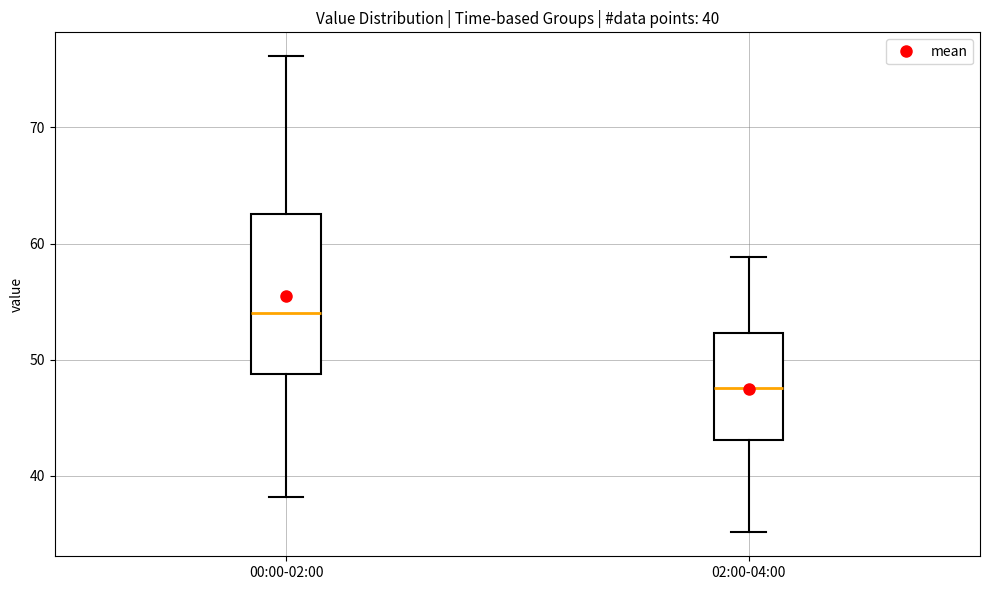

Which box's median line is the lowest?

02:00-04:00